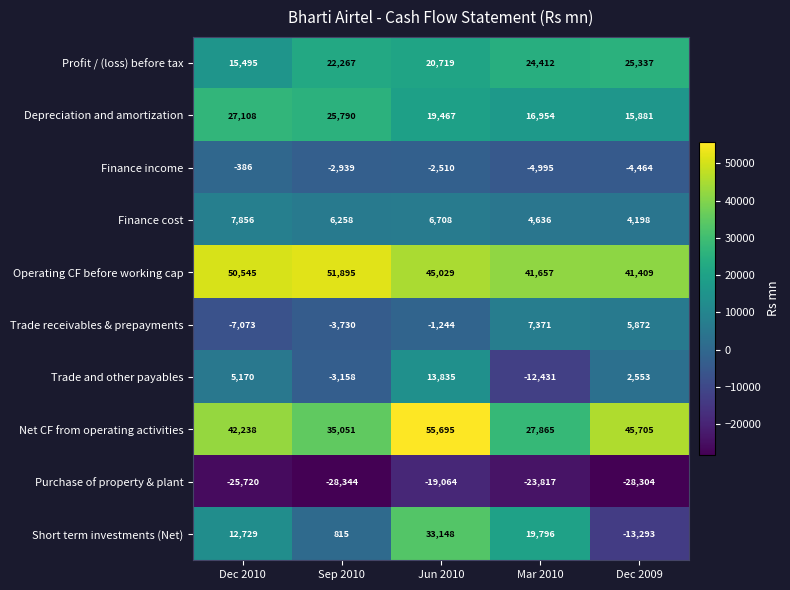

What value does the Trade and other payables series have at Mar 2010?

-12431